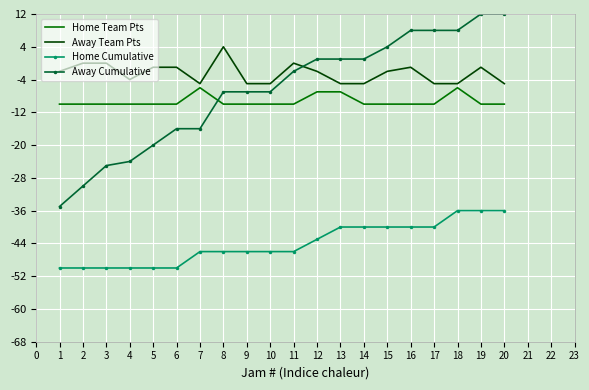

After their last crossing, which series has the higher values: Away Team Pts or Away Cumulative?

Away Cumulative